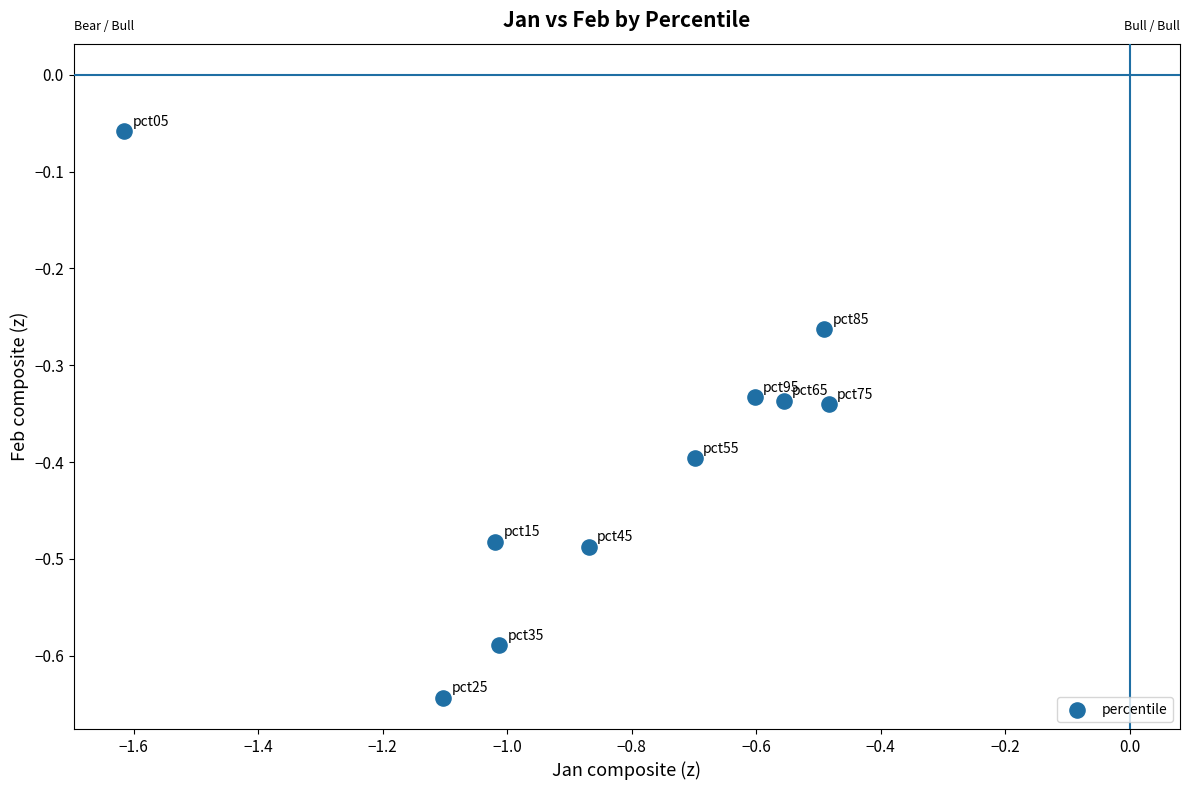

What is the average Y value?

-0.4